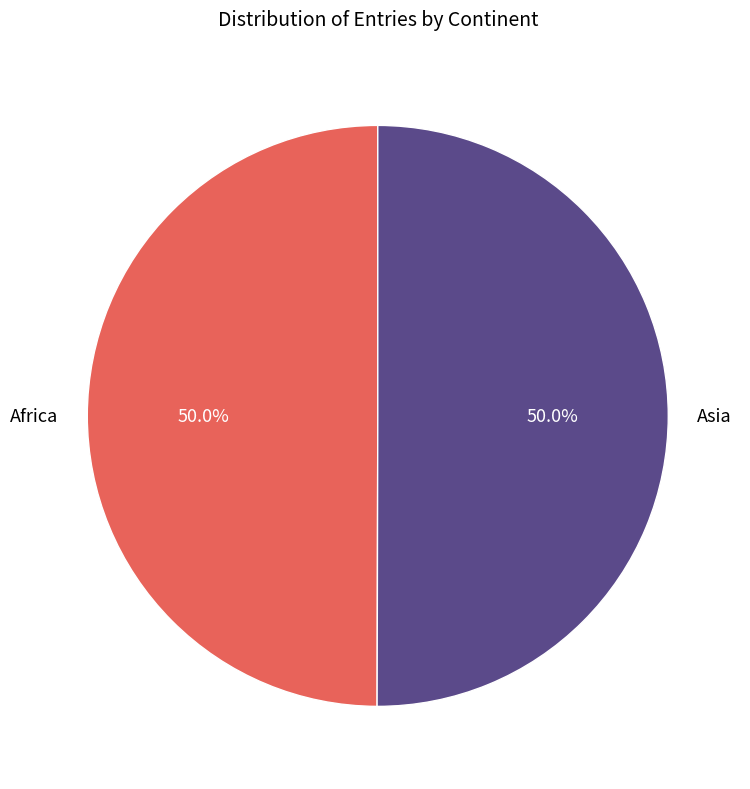

Is it true that Africa is 50% of the pie?

True